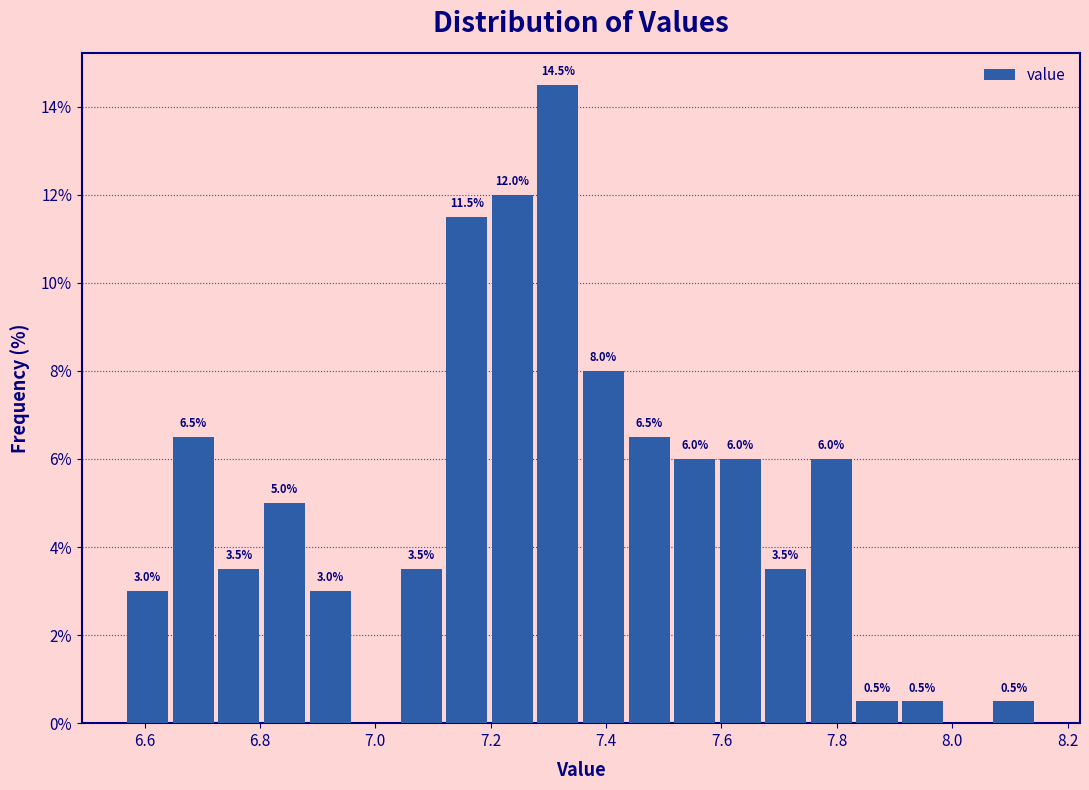

Read against the x-axis, roughly where is the centre of the tallest bar?

7.32